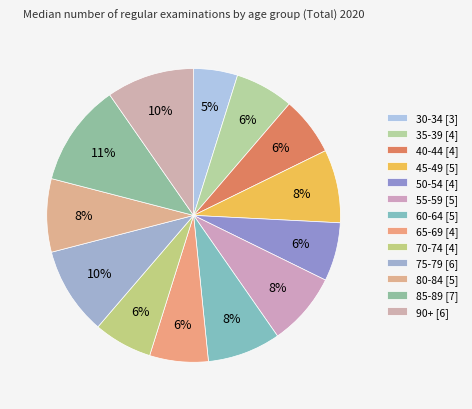

Count the number of slices in the pie.

13